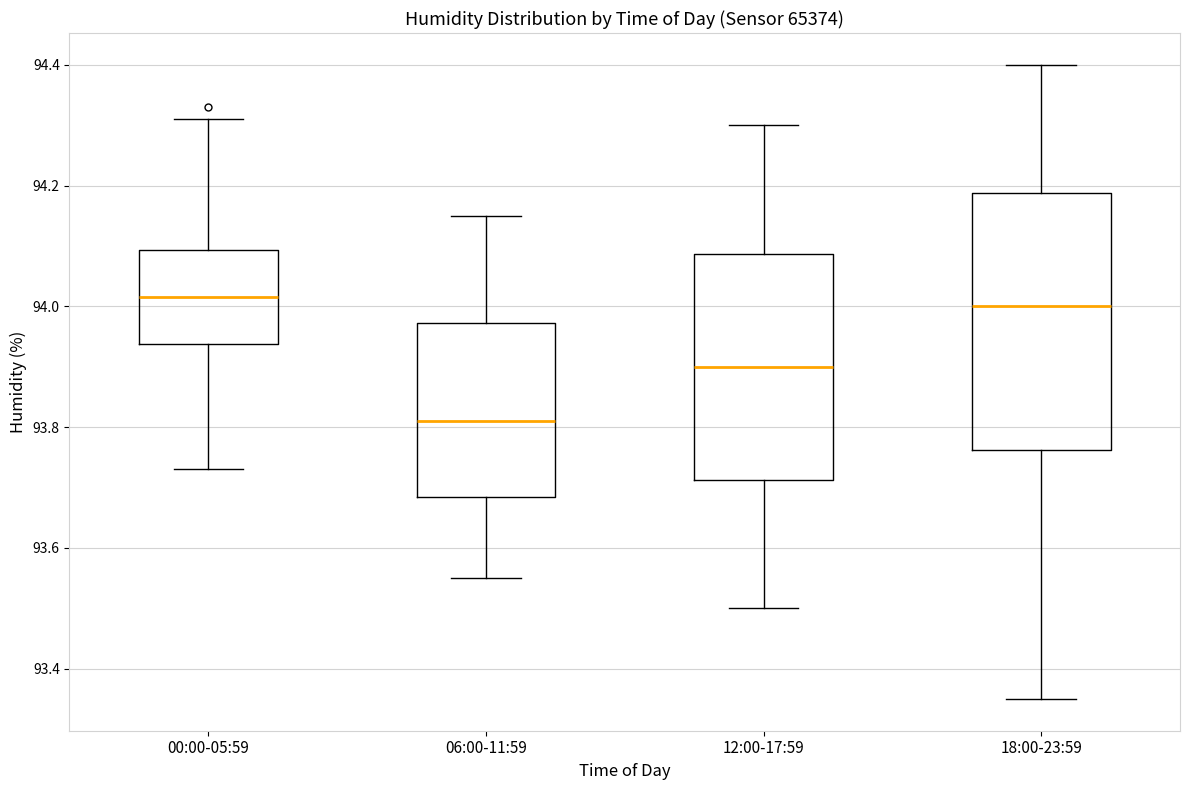

Where does the median line of the box for 12:00-17:59 sit on the y-axis? The values are not printed on the chart, so give them approximately, as read against the axis.

93.90